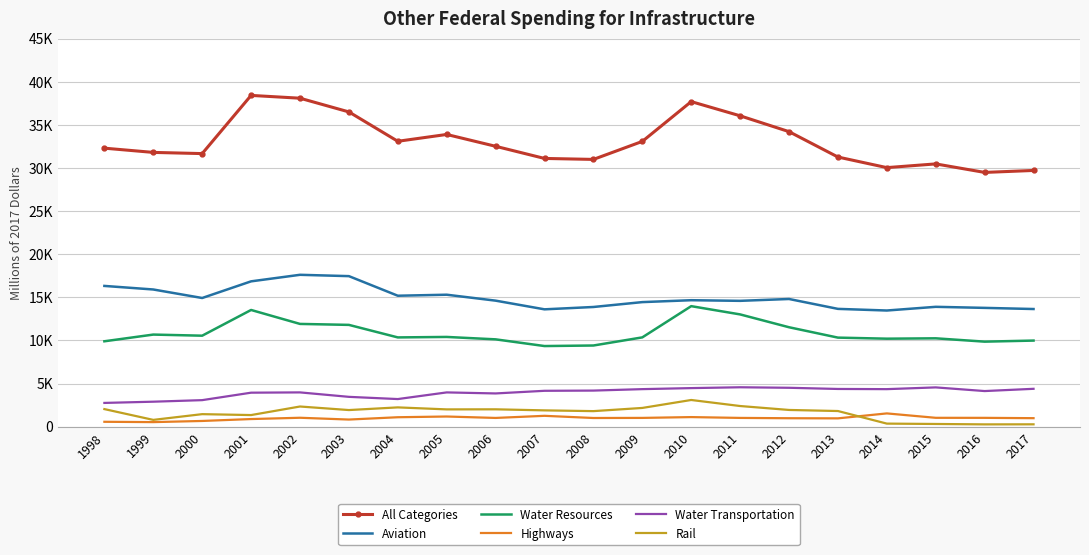

What are all the series names shown in the legend?

All Categories, Aviation, Water Resources, Highways, Water Transportation, Rail